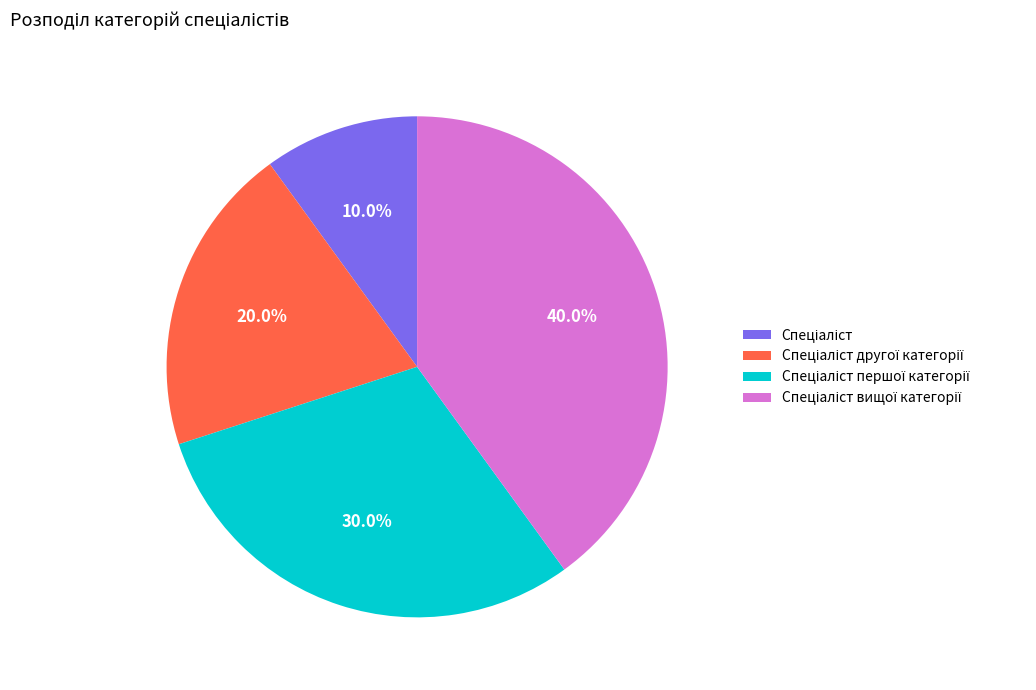

To the nearest percent, what is the average slice percentage?

25%